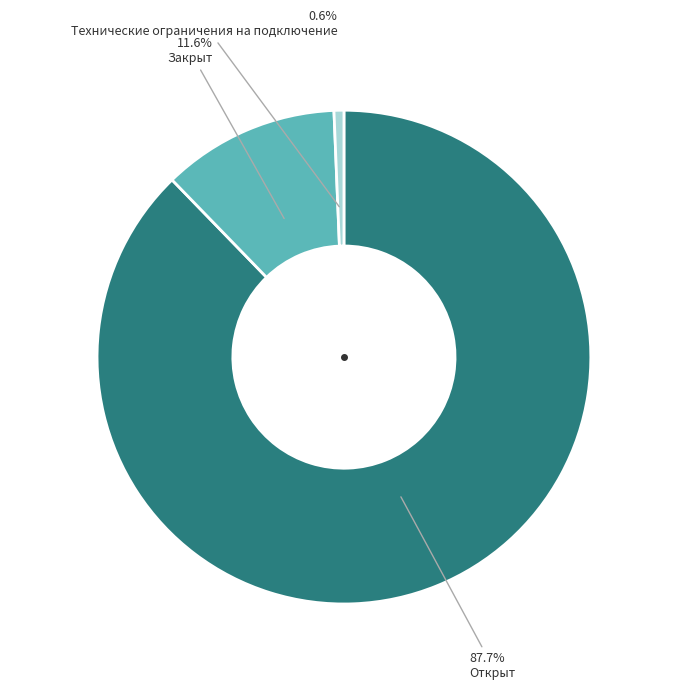

Does any single category account for the majority?

Yes